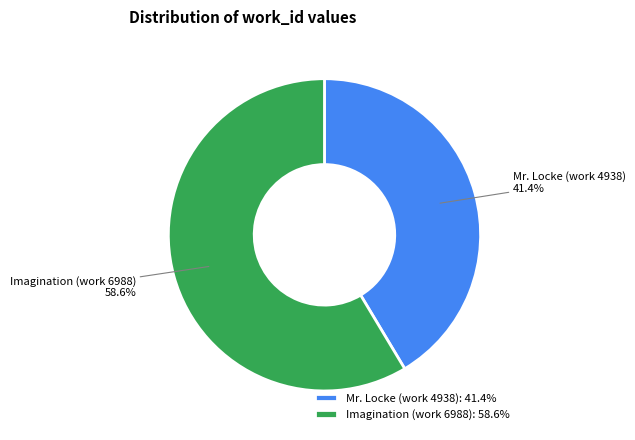

Which slice is the smallest?

Mr. Locke (work 4938)